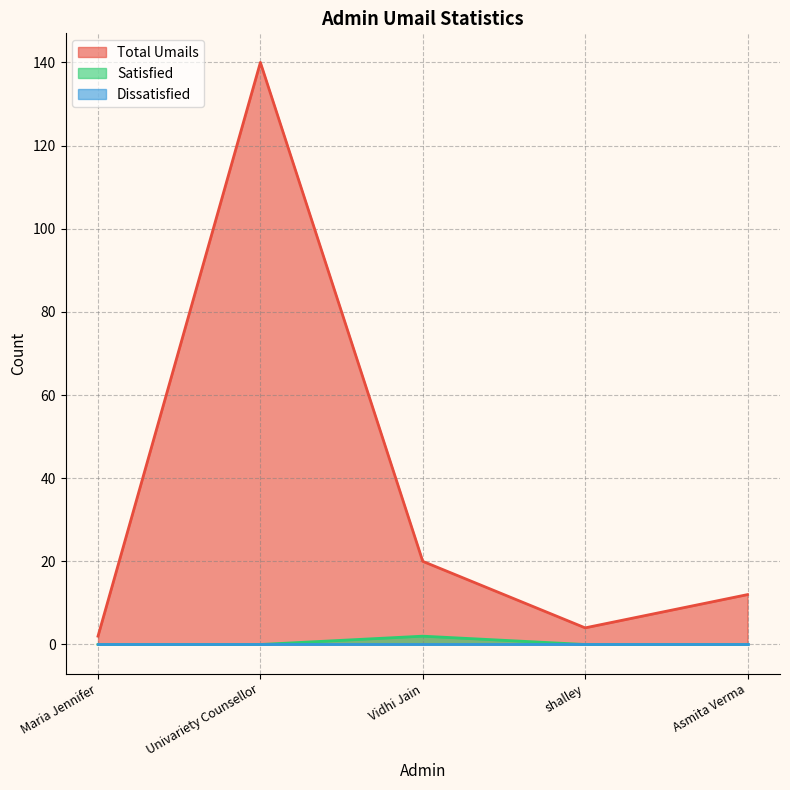

Which has a higher value, Maria Jennifer or shalley?

shalley